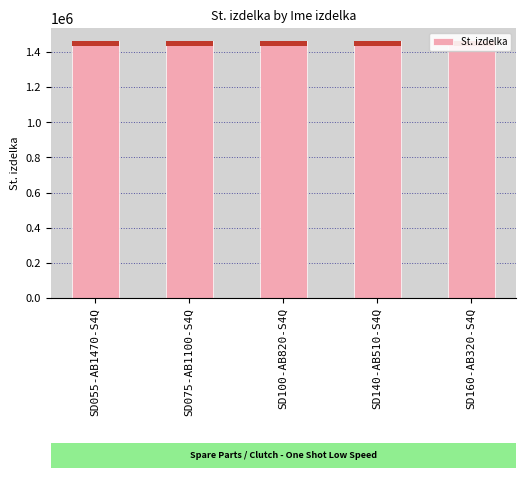

What is the change in value from SD055-AB1470-S4Q to SD160-AB320-S4Q?

-40